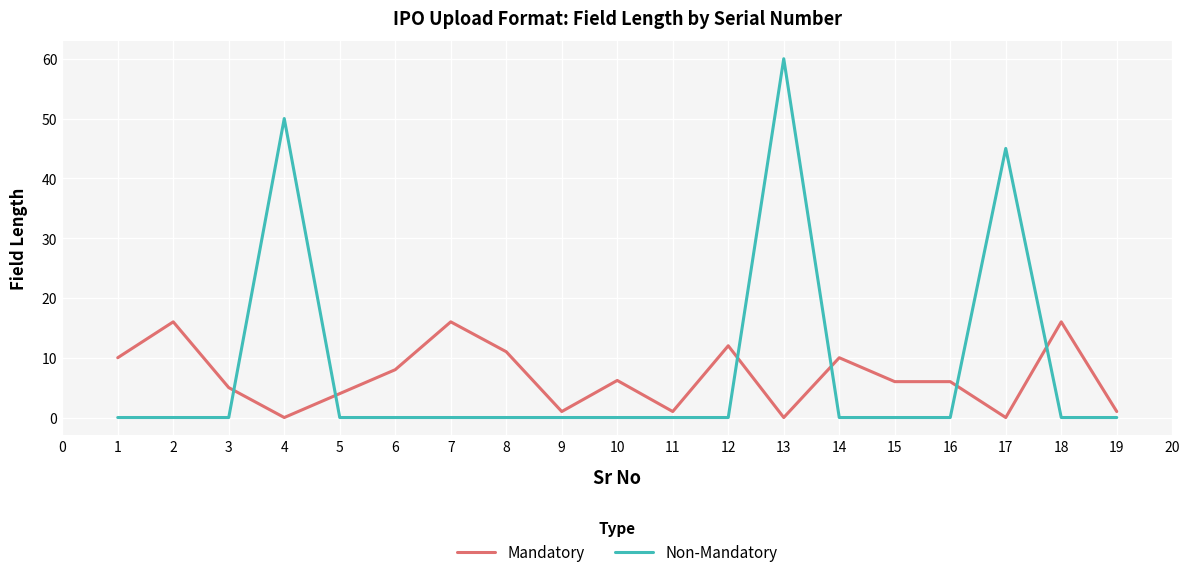

What is the difference between the Non-Mandatory values at 16 and 8?

0.0